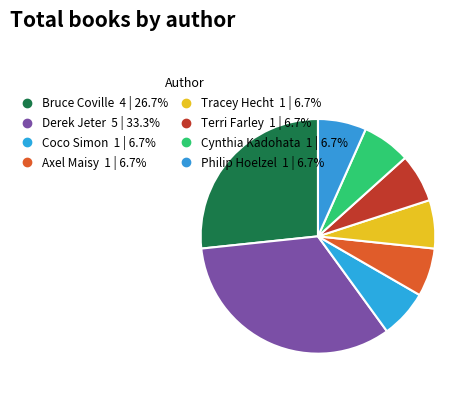

How many segments does this pie chart have?

8